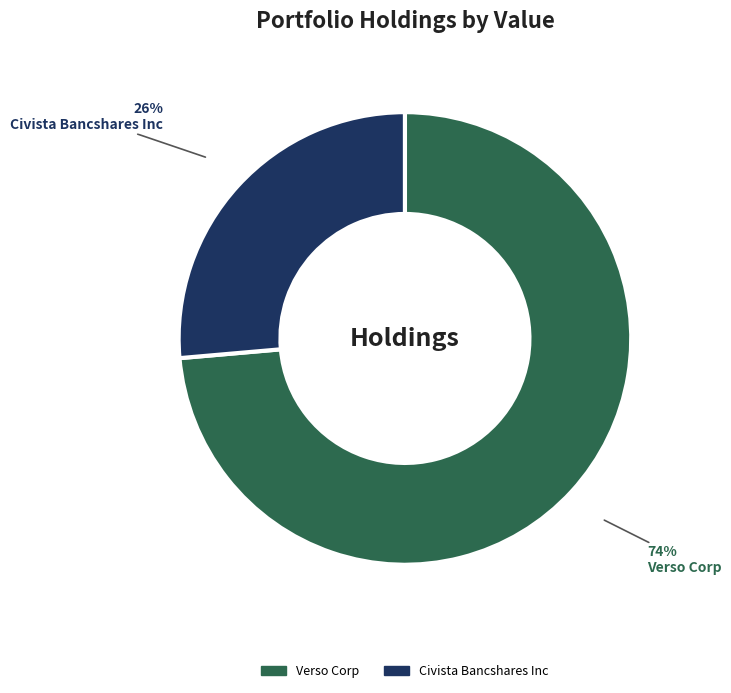

Do Civista Bancshares Inc and Verso Corp together represent more than half of the pie?

Yes